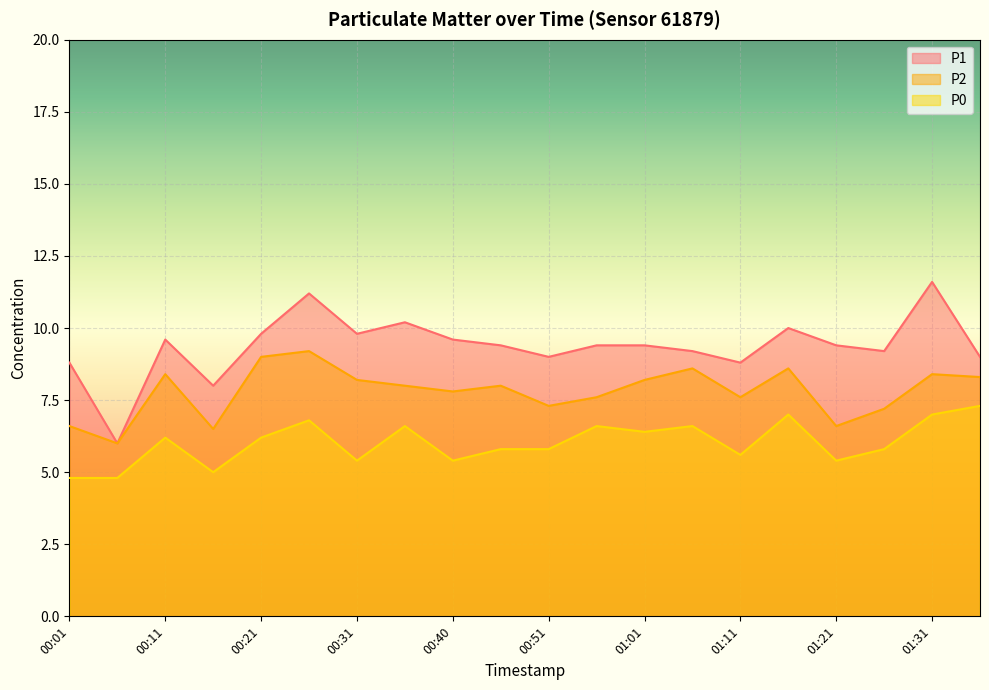

In P0, how many points are lower than both neighbors (excluding endpoints)?

6